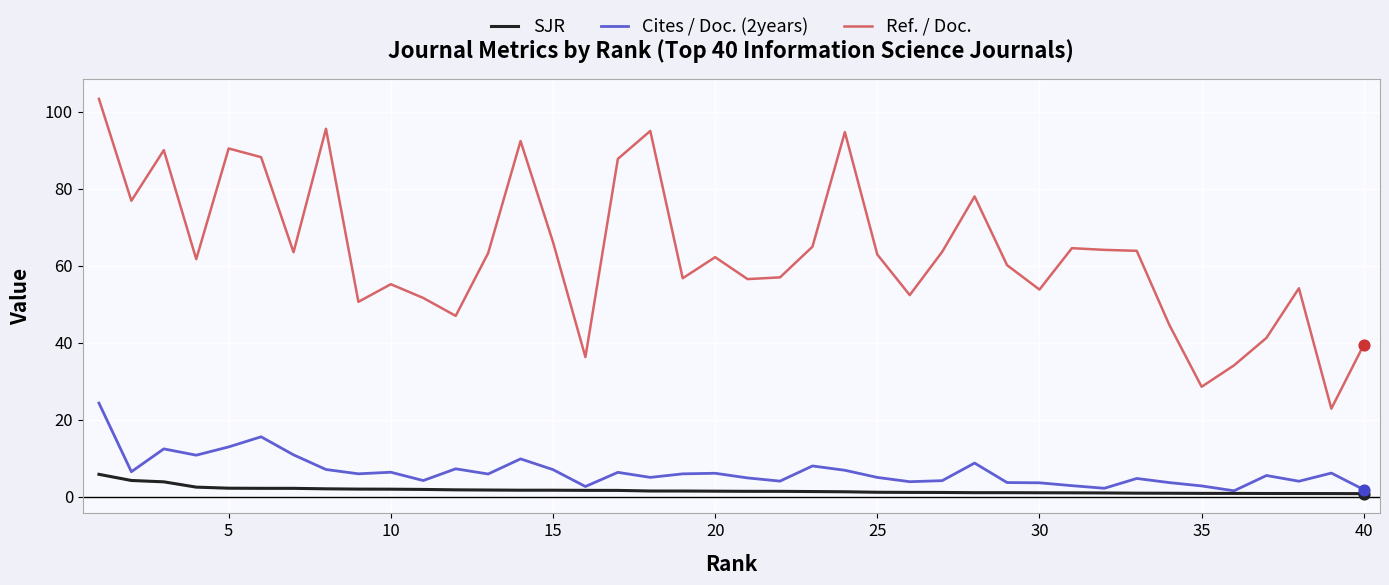

What is the maximum value for SJR?

5.8